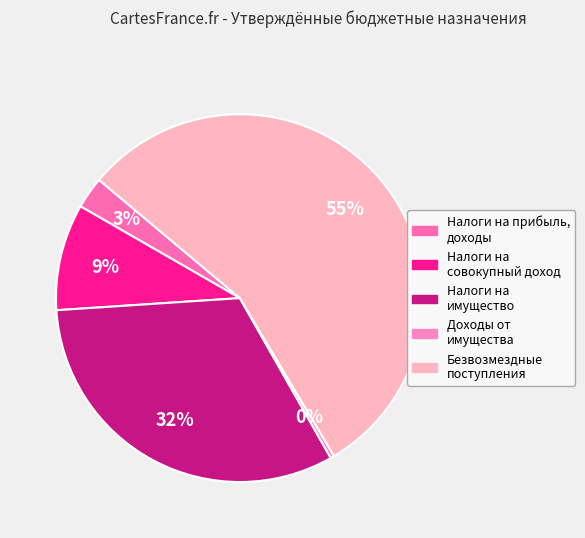

Rank the categories by value from highest to lowest.

Безвозмездные поступления, Налоги на имущество, Налоги на совокупный доход, Налоги на прибыль, доходы, Доходы от имущества